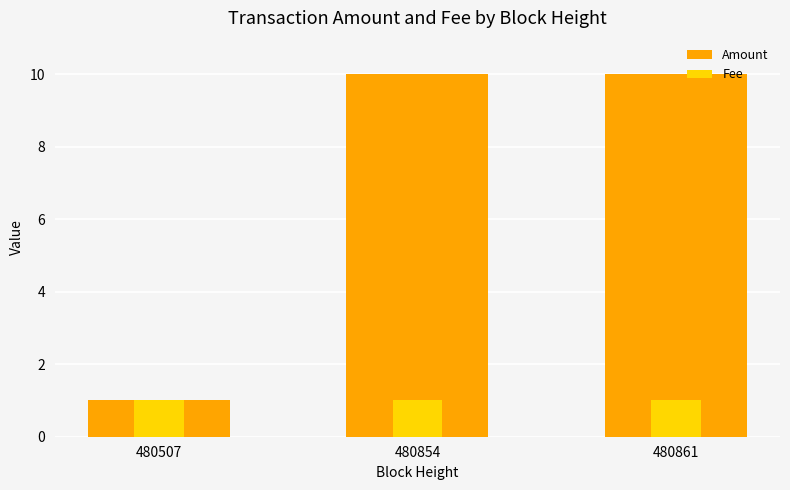

Count the number of categories in the chart.

3